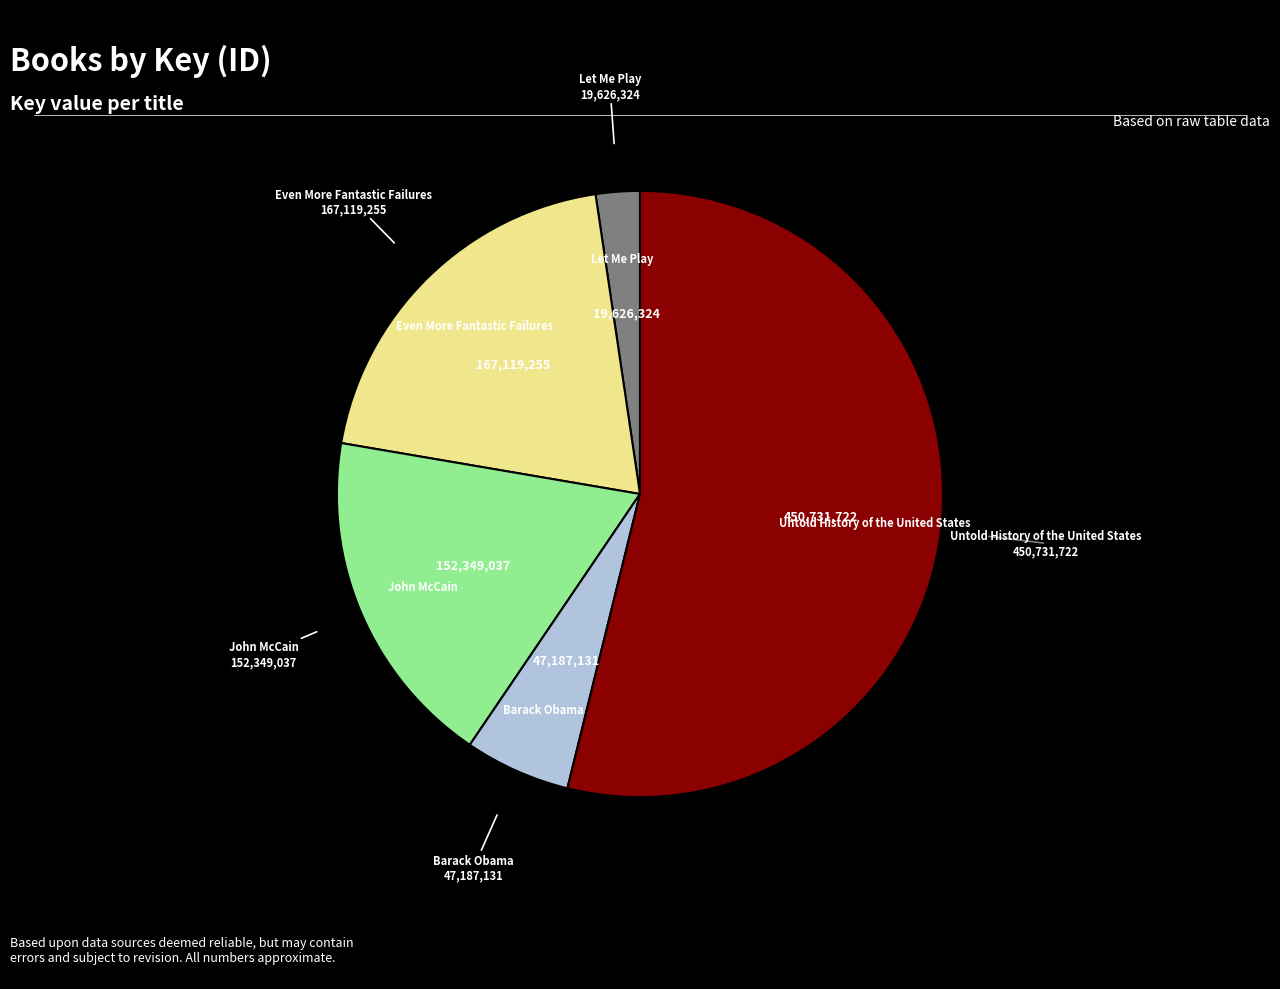

How many segments does this pie chart have?

5